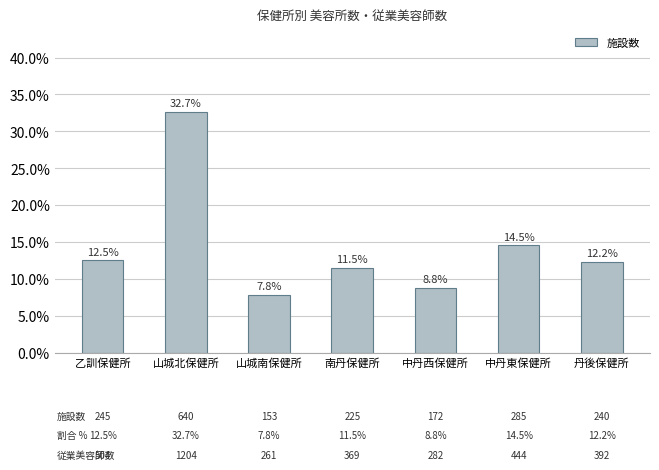

Reading right to left, transcribe all the data shown in this chart.

丹後保健所=0.1	中丹東保健所=0.1	中丹西保健所=0.1	南丹保健所=0.1	山城南保健所=0.1	山城北保健所=0.3	乙訓保健所=0.1